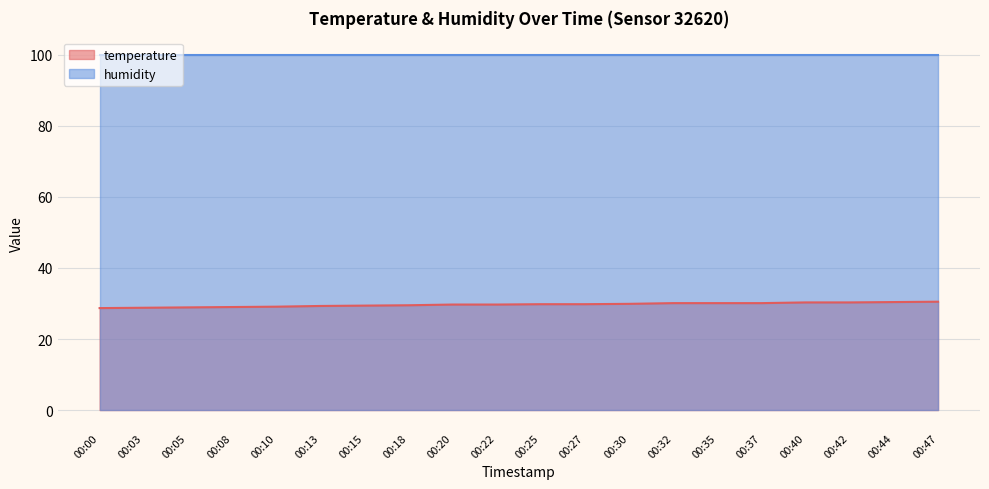

What is the minimum value shown in the chart?

28.7